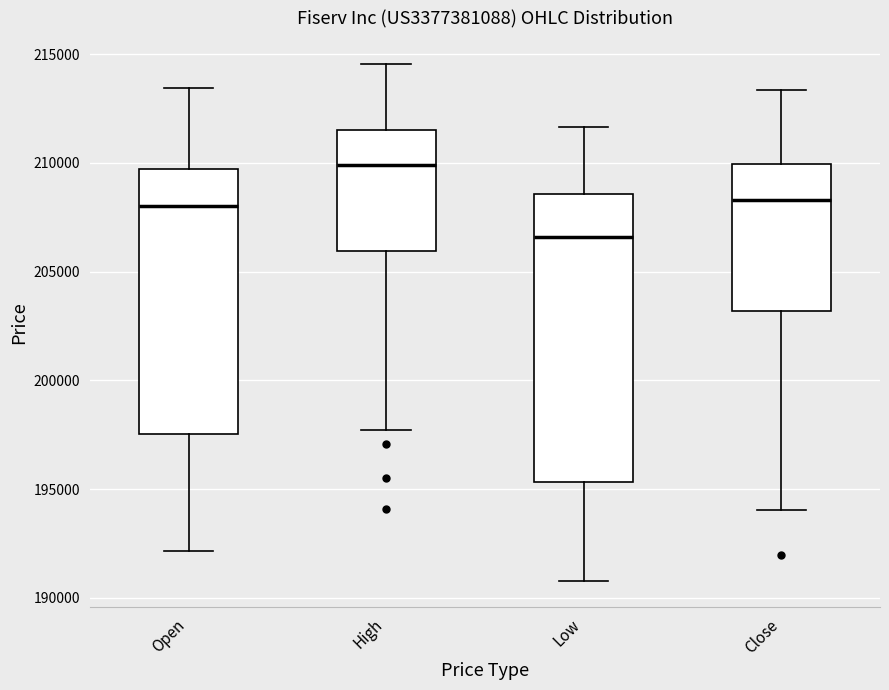

Which box's median line is the lowest?

Low